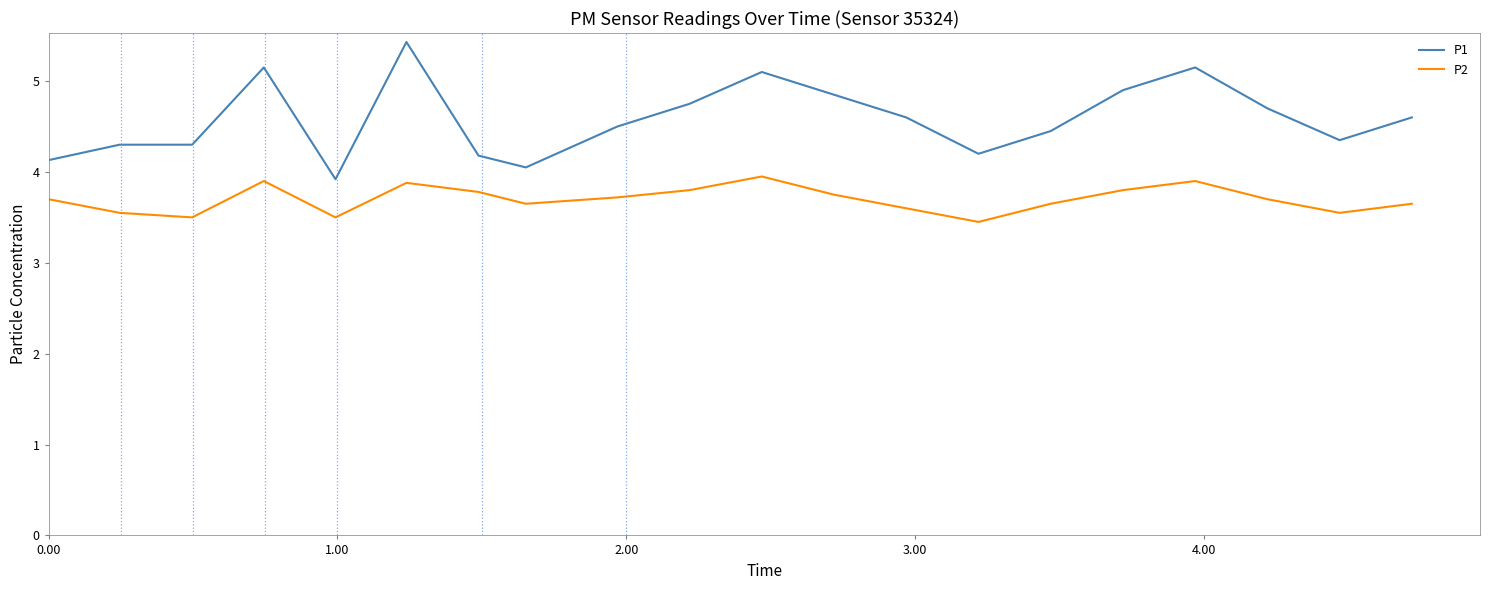

What is the smallest value displayed?

3.5